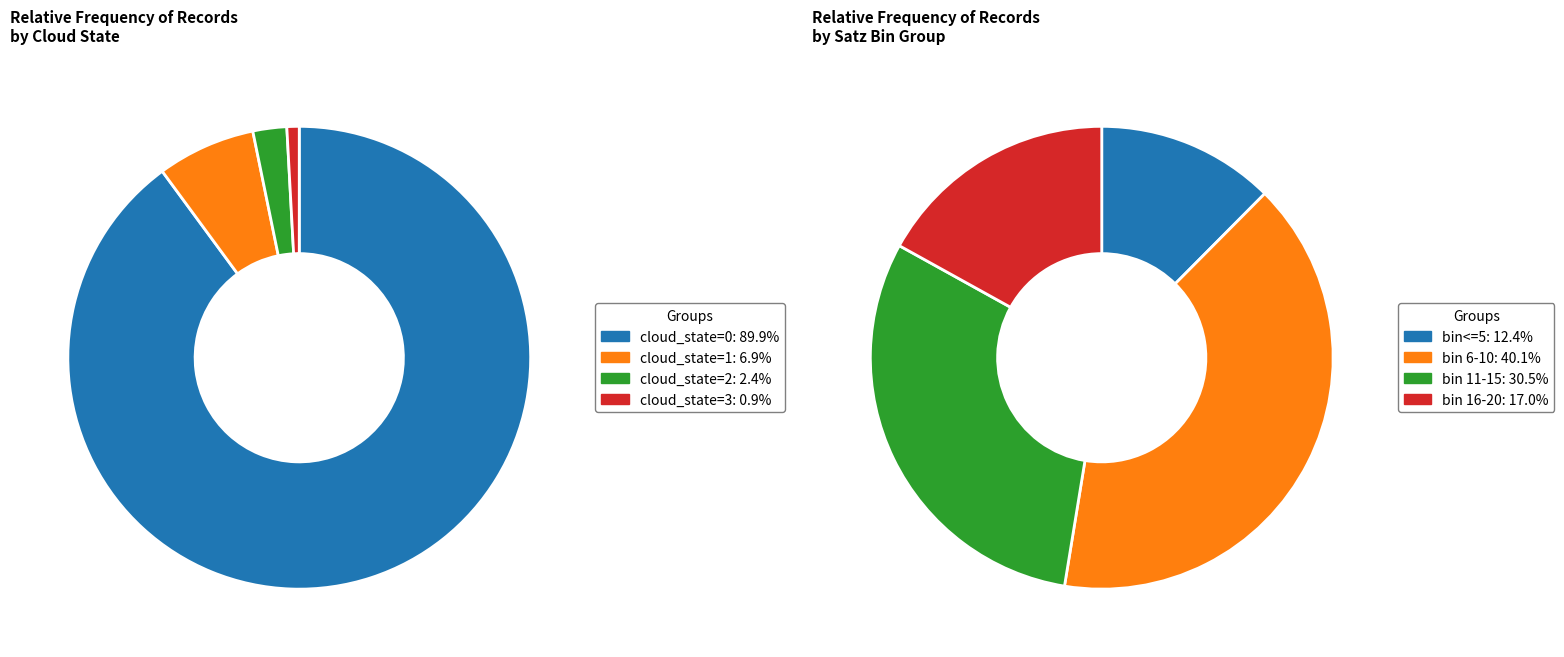

Is it true that cloud_state=2 is 10% of the pie?

False